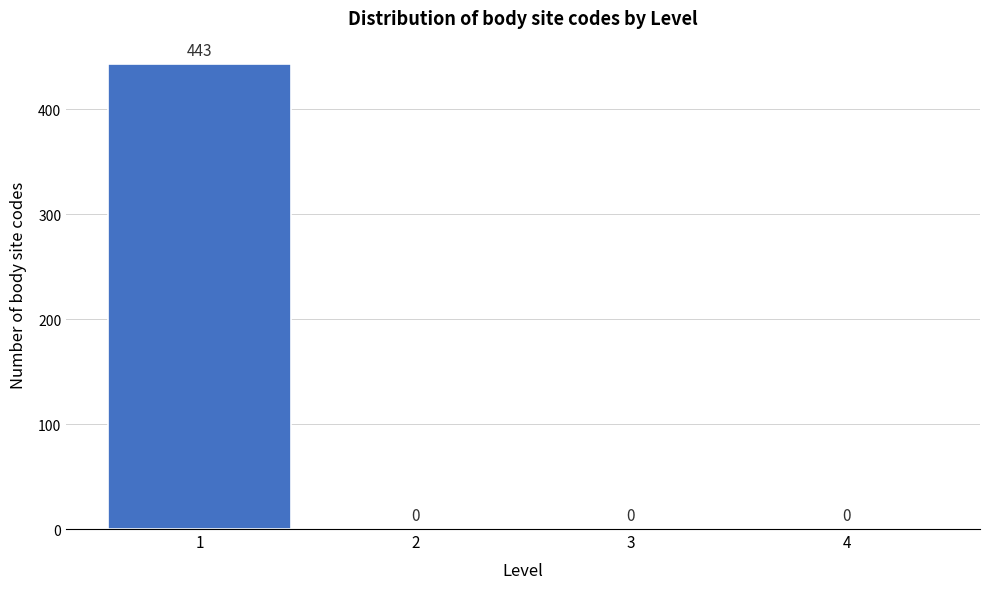

Reading right to left, list all the values displayed in this chart.

4=0	3=0	2=0	1=443